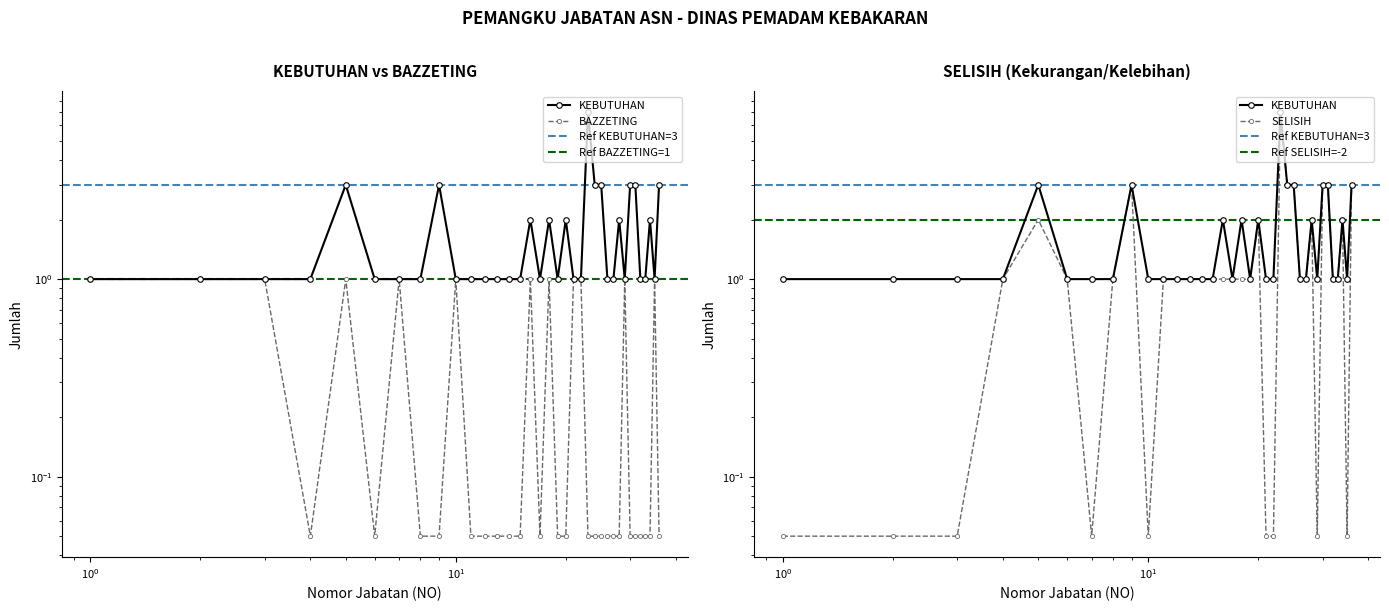

How many lines are shown in the chart?

3